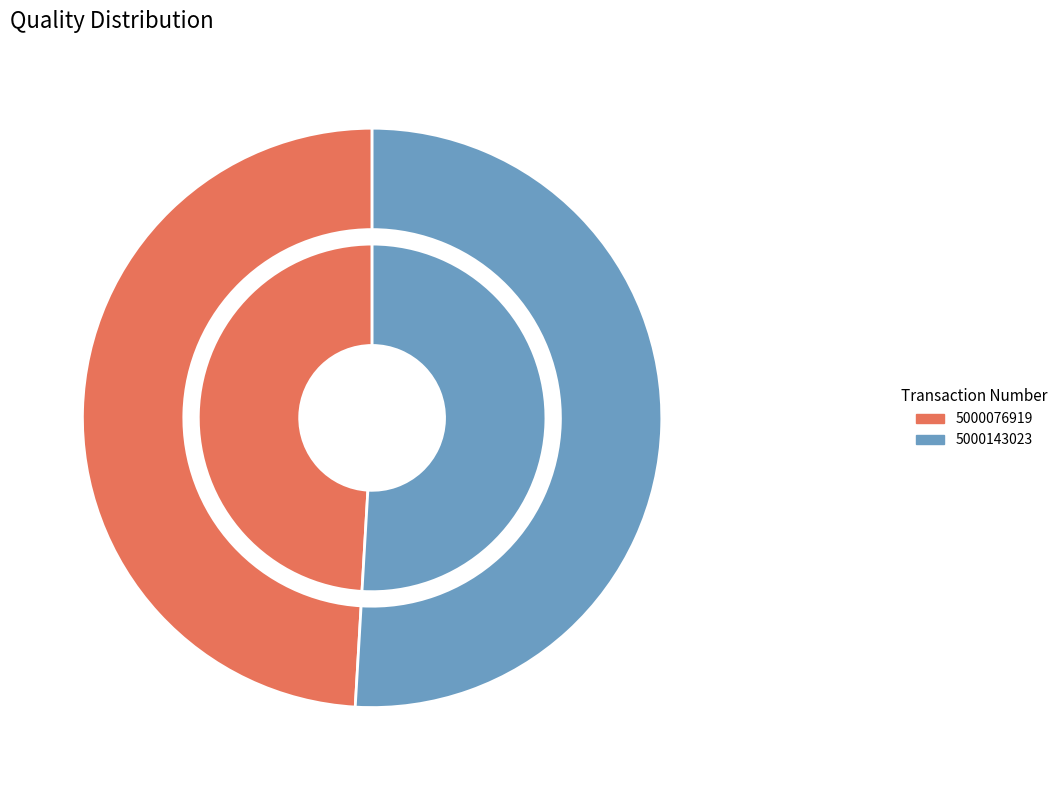

Which has a higher value, 5000143023 or 5000076919?

5000143023